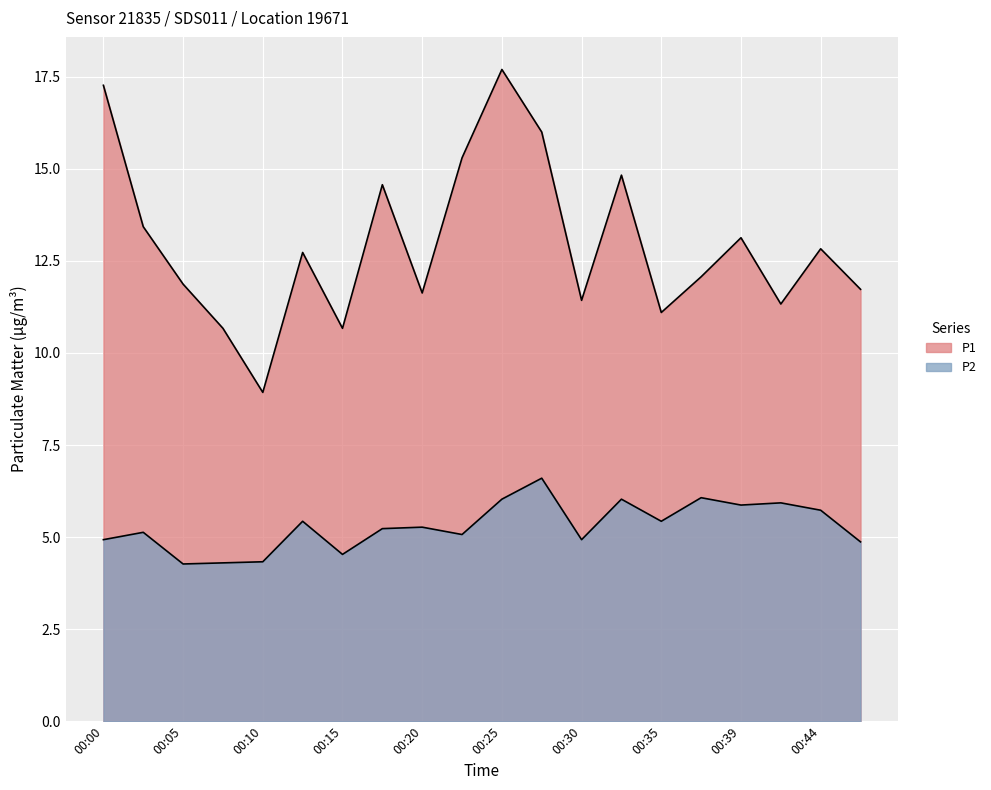

What is the maximum value for P1?

17.7